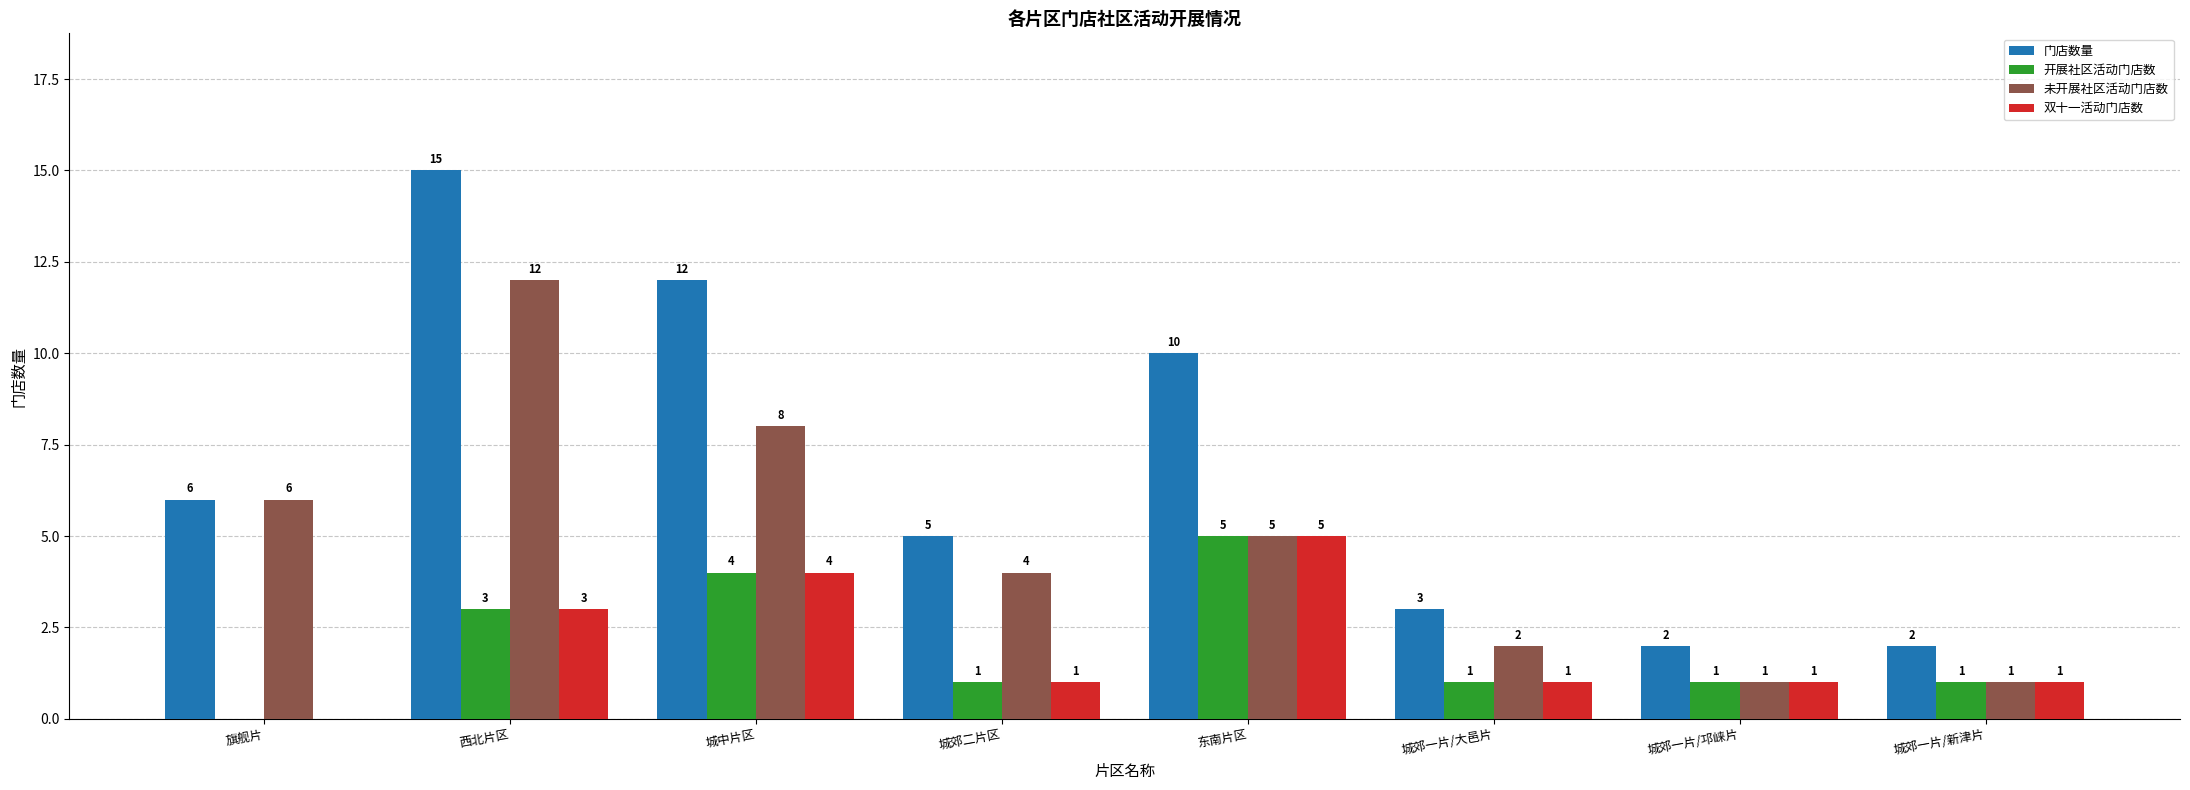

Which series changed the most between 西北片区 and 城中片区?

未开展社区活动门店数